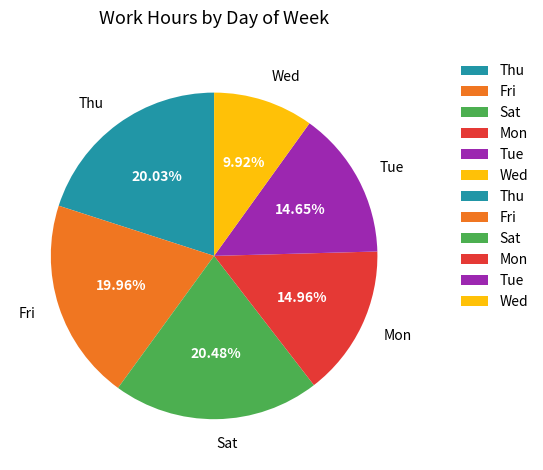

What is the total percentage of Tue and Thu?

34.7%